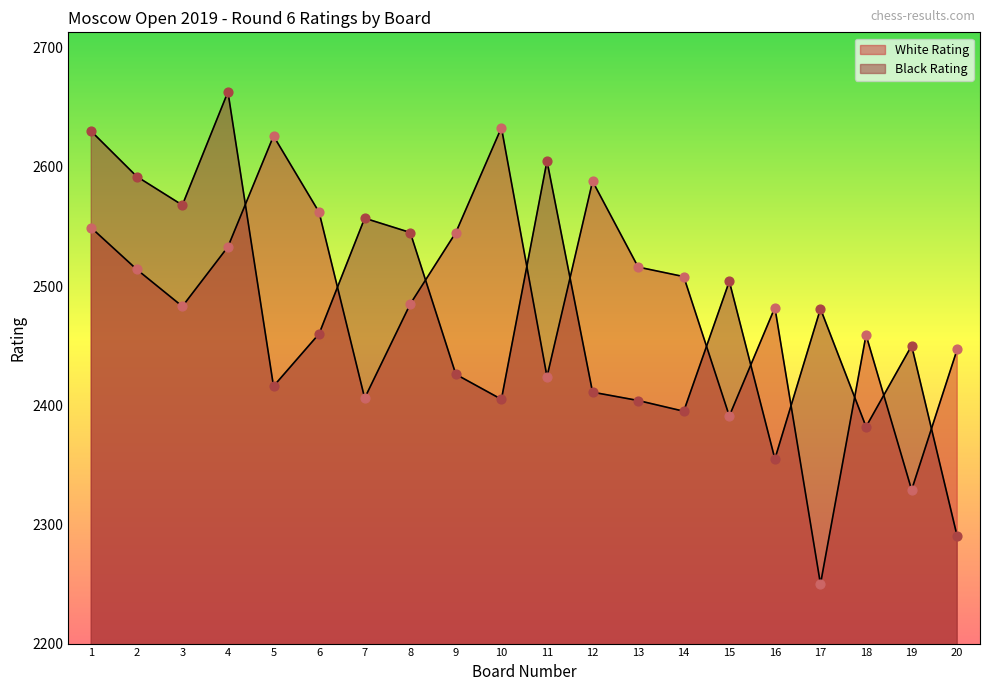

Is the value of White Rating at 13 greater than the value of Black Rating at 17?

Yes